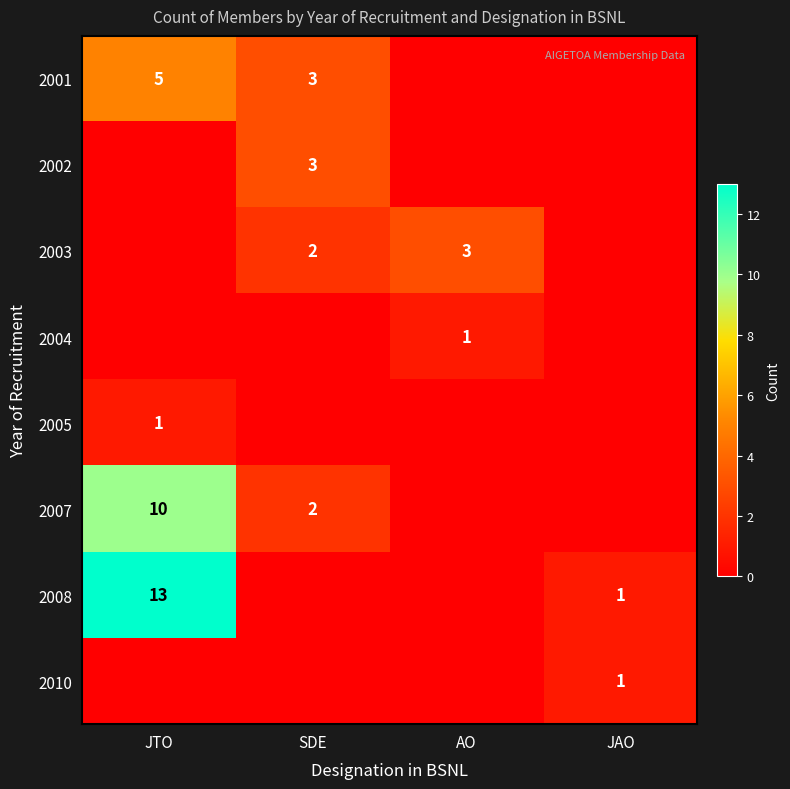

The value of 2007 at JTO is 10. True or false?

True